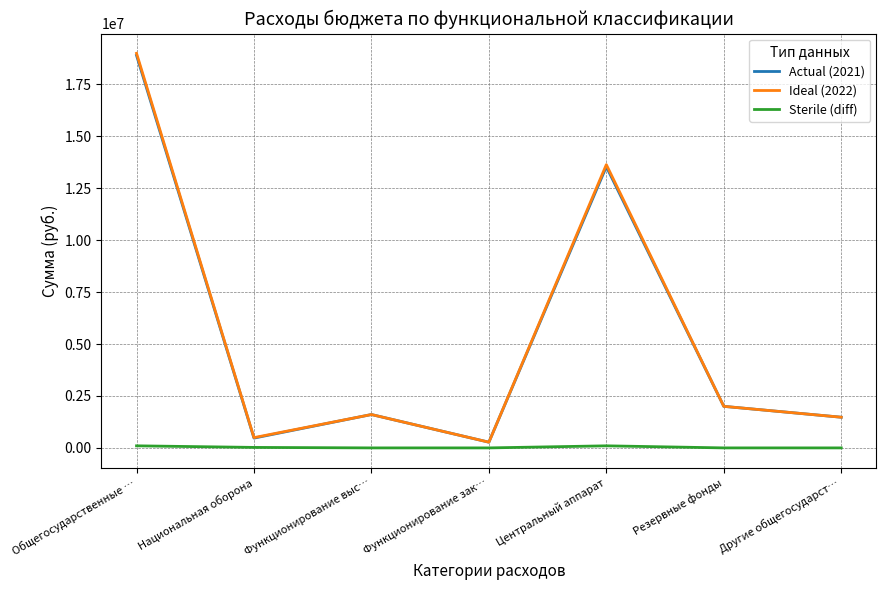

What is the maximum value for Ideal (2022)?

18989474